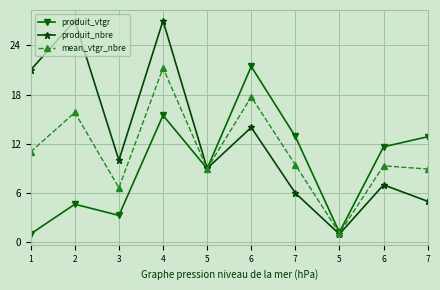

How many data points does each series have?

10